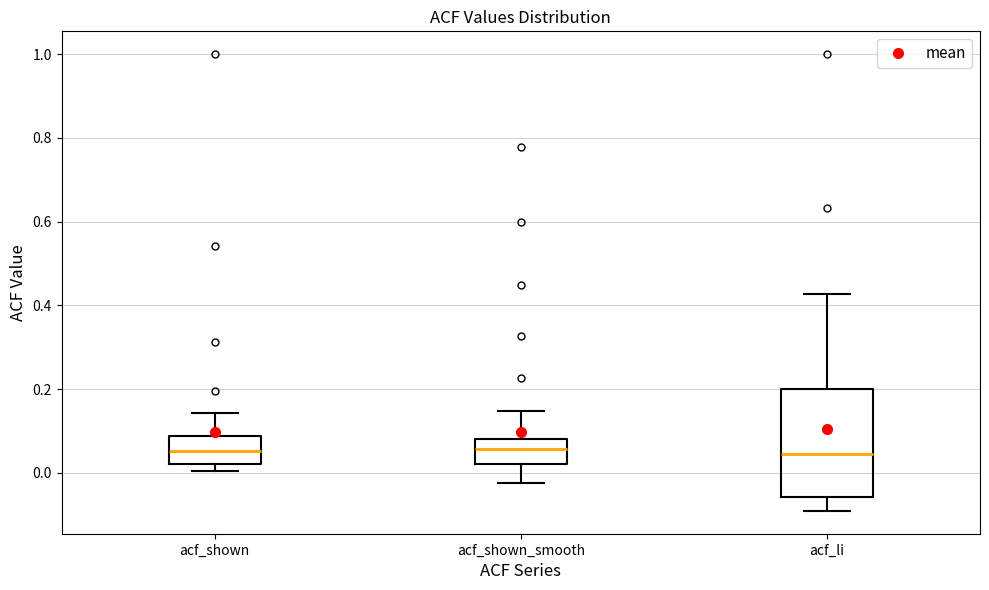

Reading left to right, read every box against the y-axis: the position of its median line, the range the box covers, and the ends of its whiskers. The values are not printed on the chart, so give them approximately, as read against the axis.

acf_shown: median 0.06, box 0.02 to 0.08, whiskers 0.00 to 0.14
acf_shown_smooth: median 0.06, box 0.02 to 0.08, whiskers -0.02 to 0.14
acf_li: median 0.04, box -0.06 to 0.20, whiskers -0.10 to 0.42